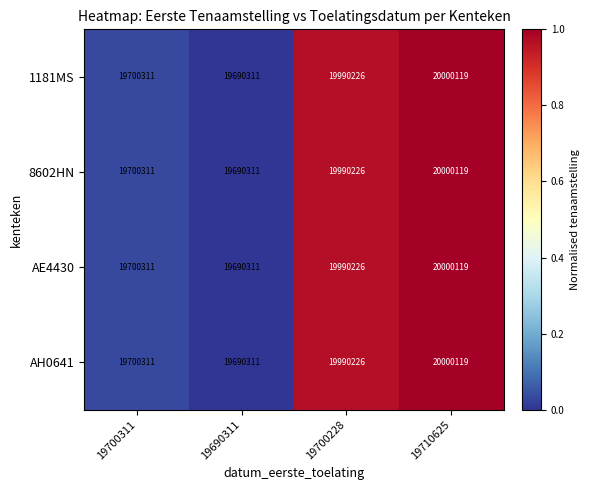

Is it true that AE4430 equals 4519603 at 19690311?

False